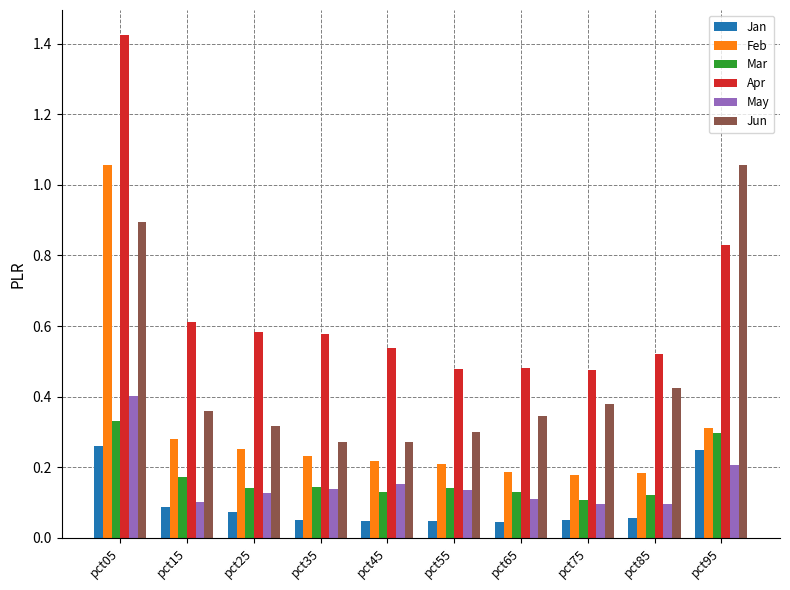

At pct45, list the series in order from largest to smallest.

Apr, Jun, Feb, May, Mar, Jan